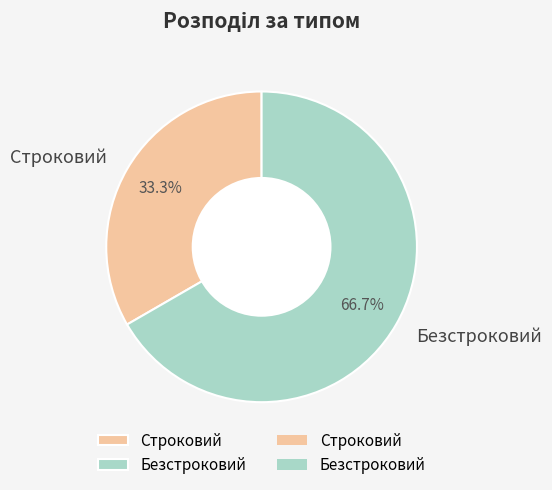

What percentage is the Строковий slice, to the nearest percent?

33%